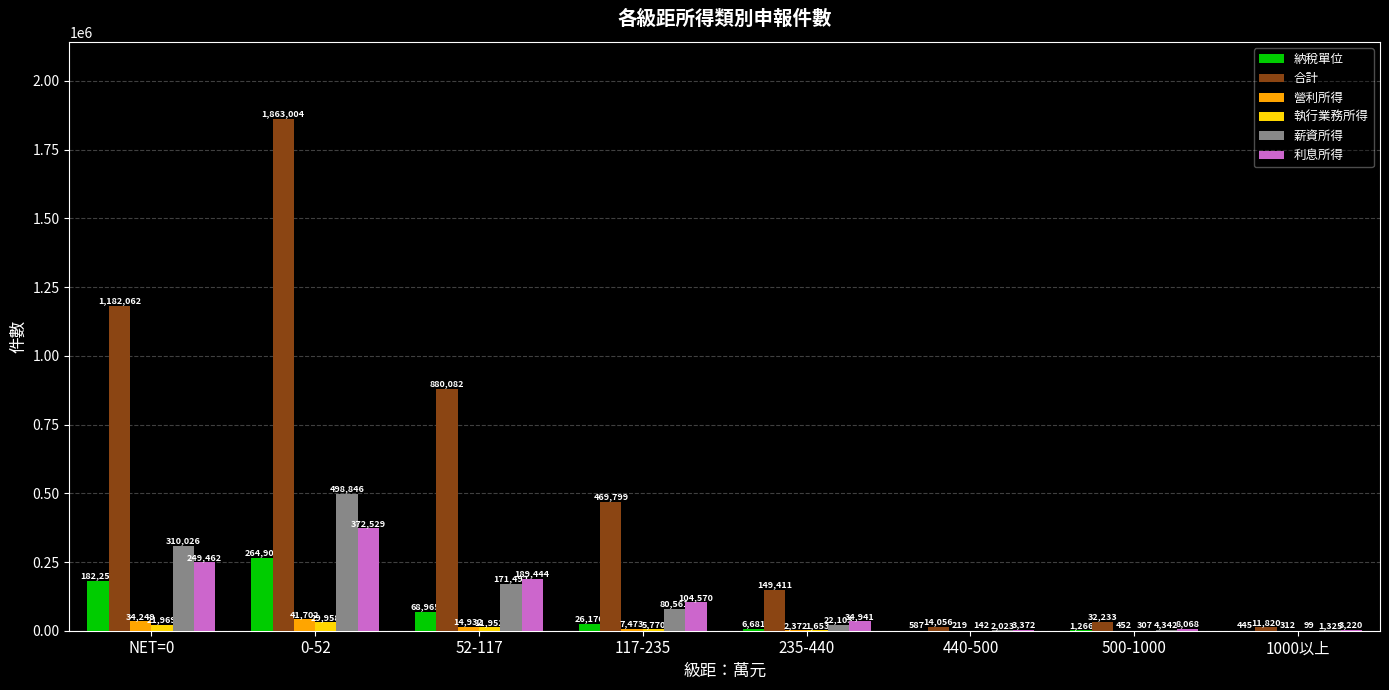

Reading left to right, extract all data points from this chart.

納稅單位: NET=0=182253	0-52=264901	52-117=68965	117-235=26170	235-440=6681	440-500=587	500-1000=1266	1000以上=445
合計: NET=0=1182062	0-52=1863004	52-117=880082	117-235=469799	235-440=149411	440-500=14056	500-1000=32233	1000以上=11820
營利所得: NET=0=34249	0-52=41702	52-117=14932	117-235=7473	235-440=2372	440-500=219	500-1000=452	1000以上=312
執行業務所得: NET=0=21969	0-52=29958	52-117=11952	117-235=5770	235-440=1653	440-500=142	500-1000=307	1000以上=99
薪資所得: NET=0=310026	0-52=498846	52-117=171492	117-235=80561	235-440=22103	440-500=2023	500-1000=4342	1000以上=1325
利息所得: NET=0=249462	0-52=372529	52-117=189444	117-235=104570	235-440=34941	440-500=3372	500-1000=8068	1000以上=3220